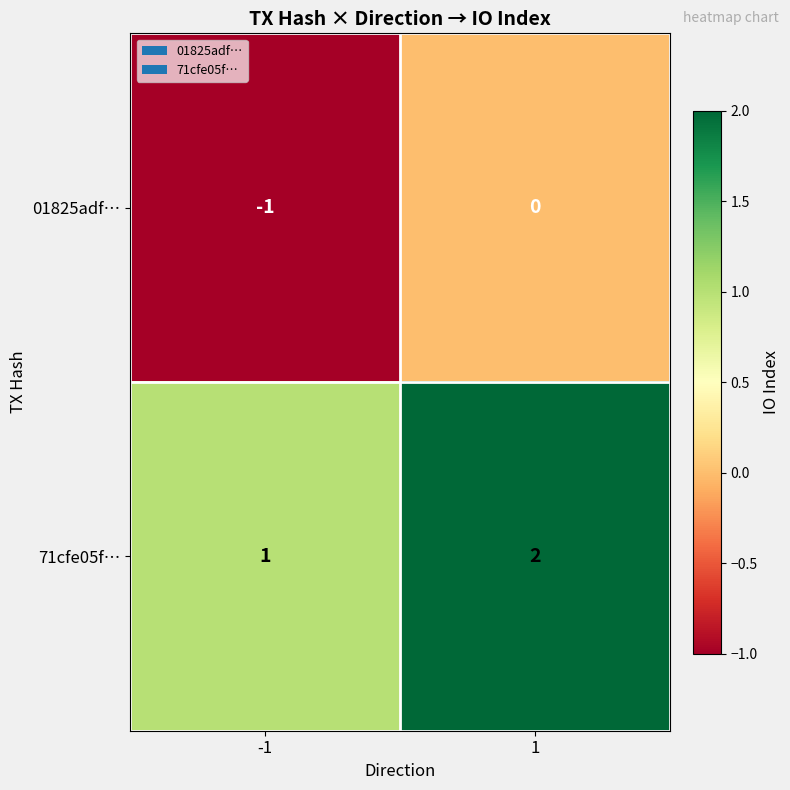

At -1, list the series in order from largest to smallest.

71cfe05f…, 01825adf…